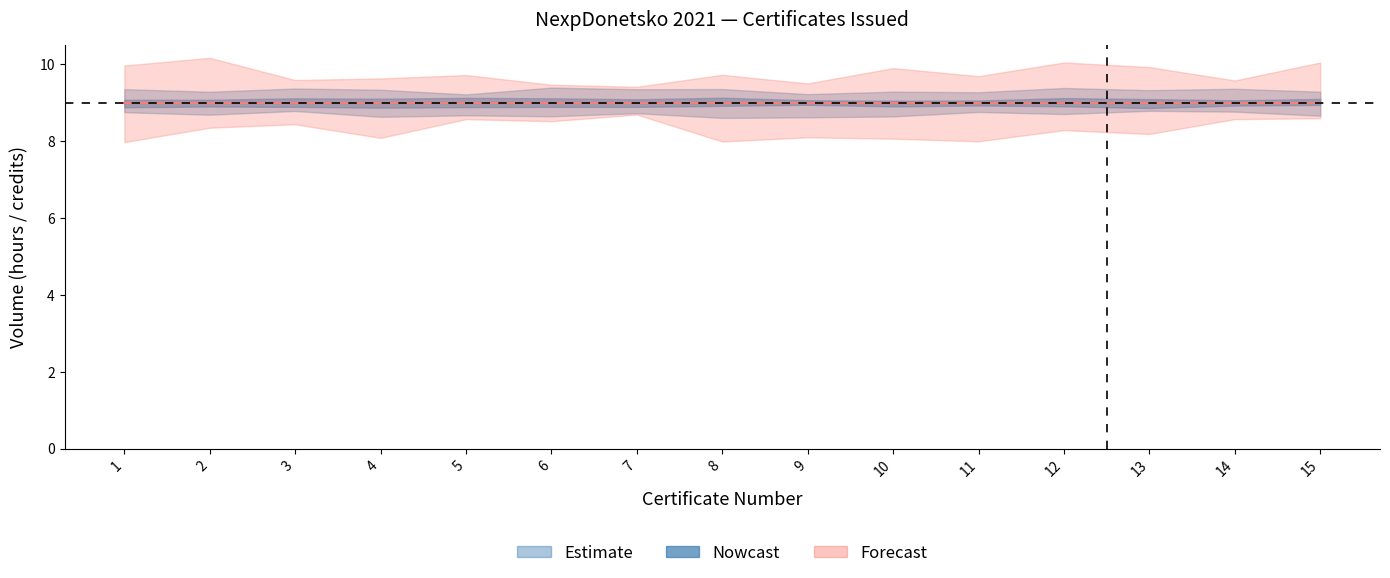

At which label does credits_mid reach its minimum?

1